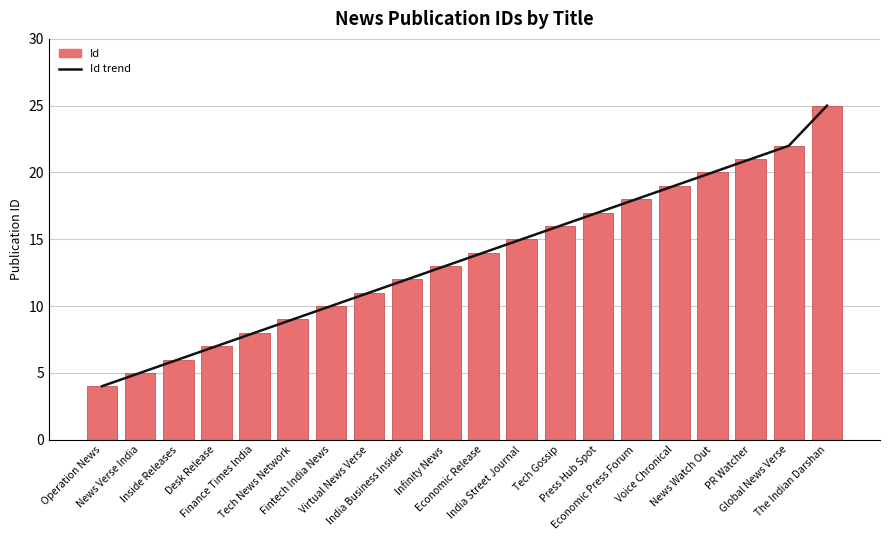

Are the bars horizontal?

No